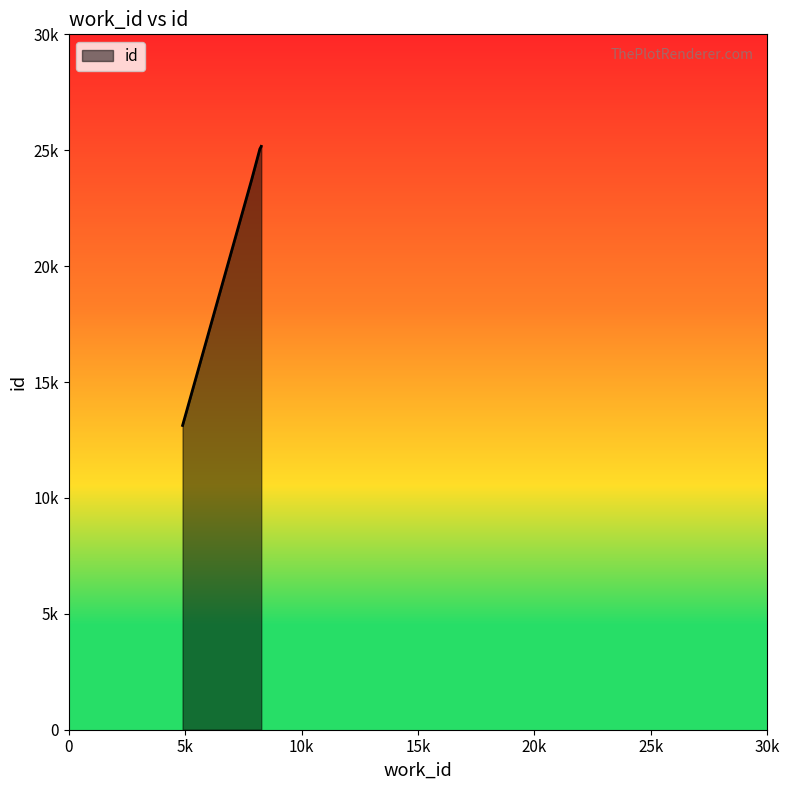

Does the chart display data point markers on the line(s)?

No